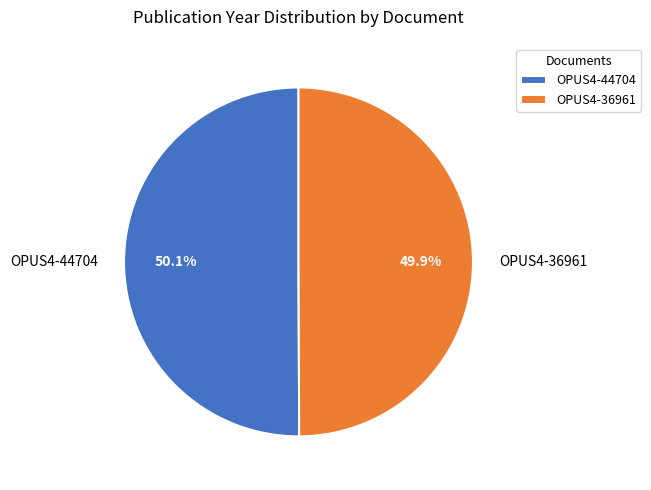

Approximately how many times larger is the value at OPUS4-36961 compared to OPUS4-44704?

1.0